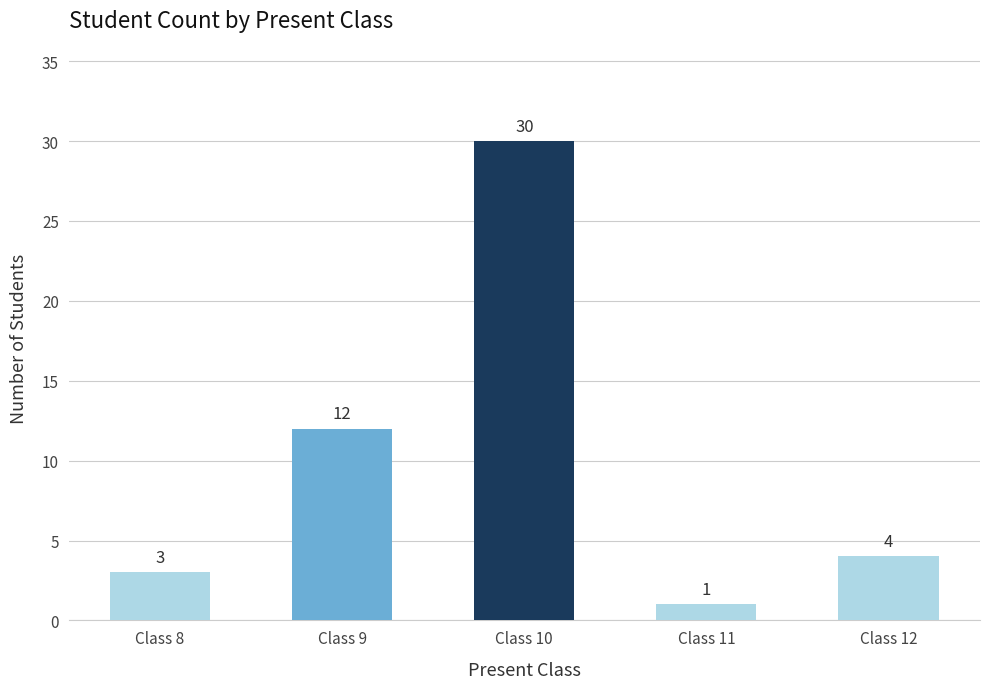

Which has a higher value, Class 9 or Class 10?

Class 10